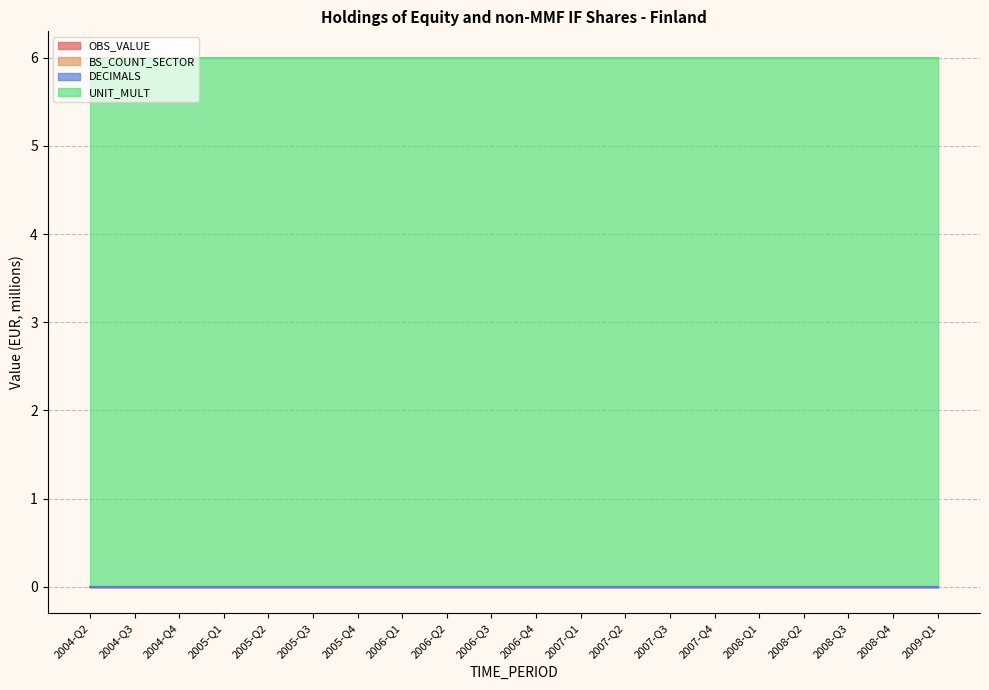

Between 2004-Q4 and 2006-Q2, which series saw the biggest shift?

OBS_VALUE